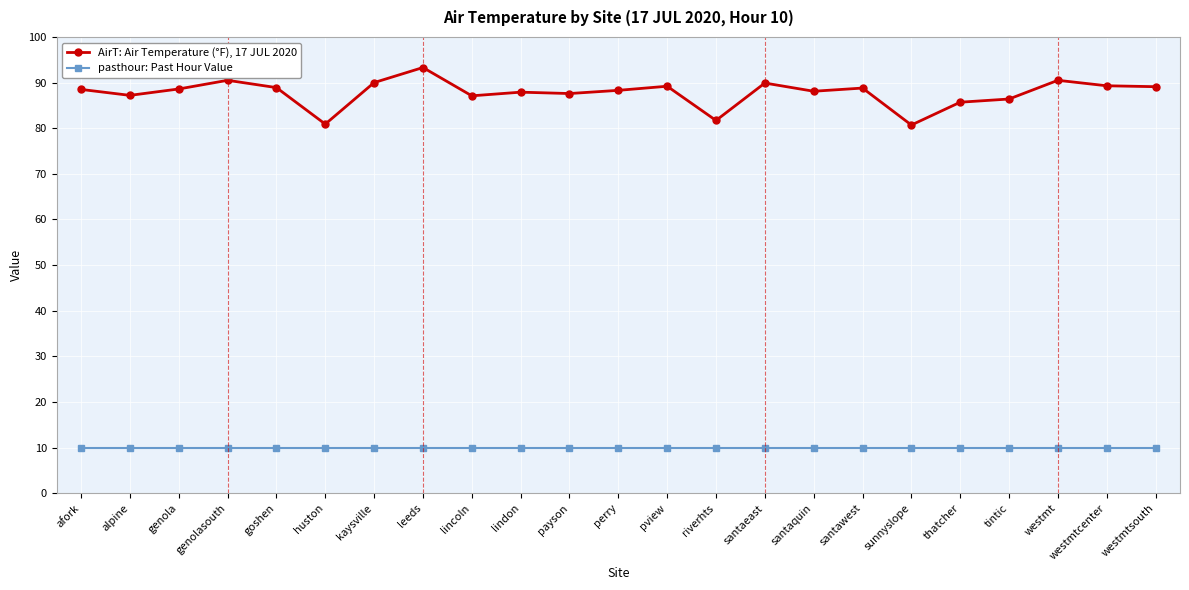

True or false: pasthour: Past Hour Value and AirT: Air Temperature (°F), 17 JUL 2020 cross at least once.

False